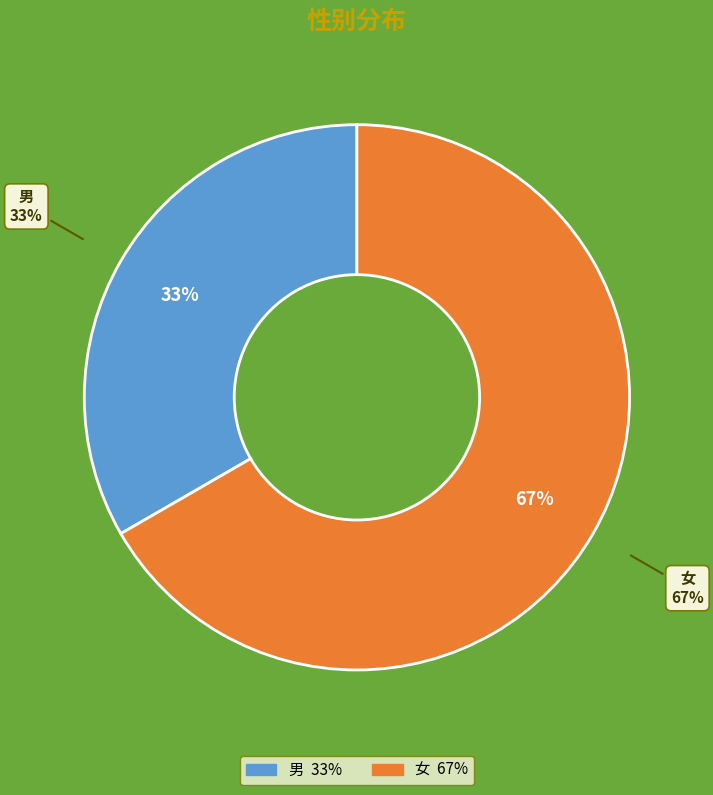

What is the total percentage of 男 and 女?

100.0%